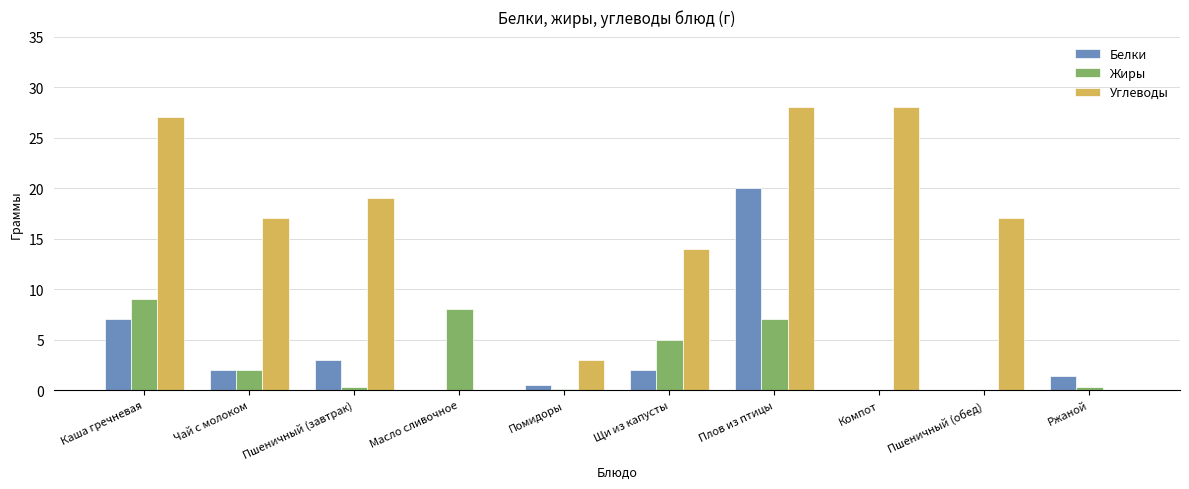

What is the greatest value displayed?

28.0